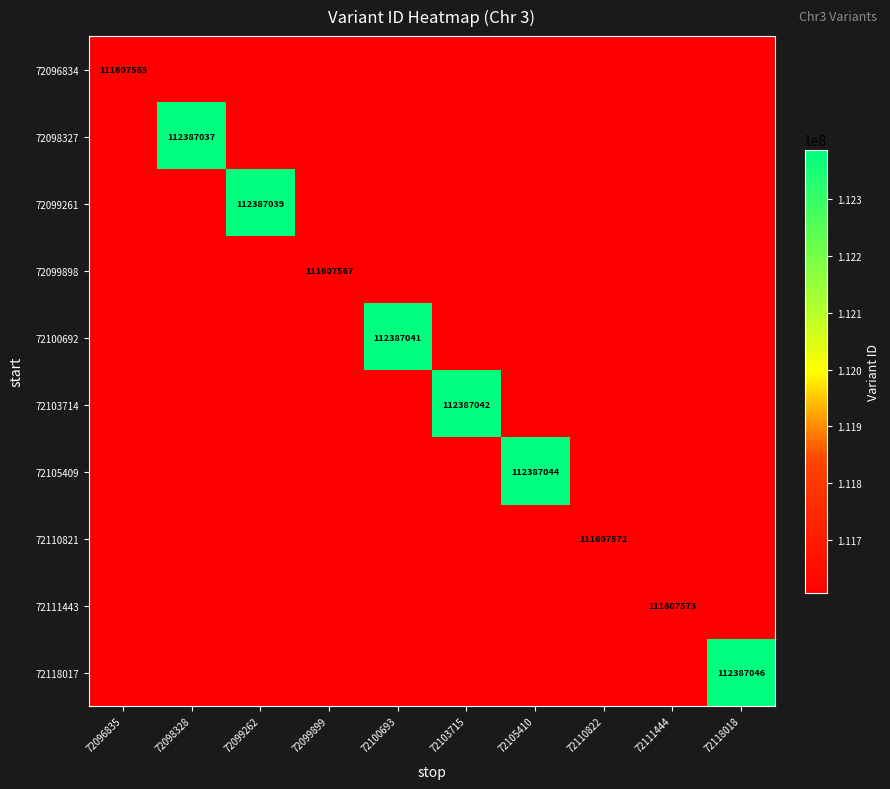

What is the difference between the highest and lowest values at 72098328?

112387037